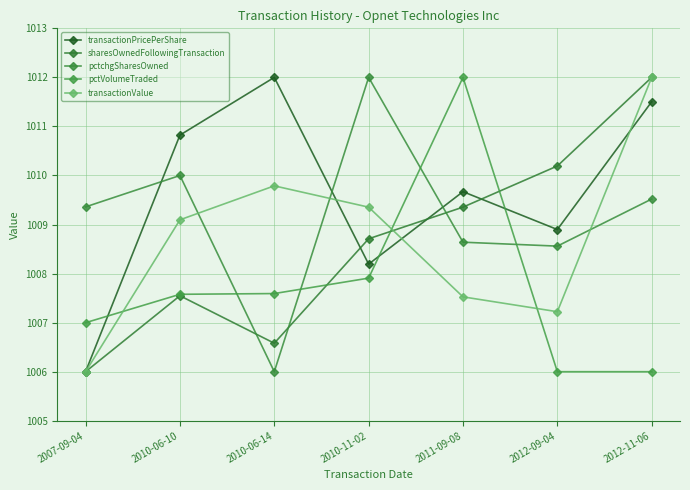

Reading left to right, extract all data points from this chart.

transactionPricePerShare: 2007-09-04=1006.0	2010-06-10=1010.8	2010-06-14=1012.0	2010-11-02=1008.2	2011-09-08=1009.7	2012-09-04=1008.9	2012-11-06=1011.5
sharesOwnedFollowingTransaction: 2007-09-04=1006.0	2010-06-10=1007.5	2010-06-14=1006.6	2010-11-02=1008.7	2011-09-08=1009.4	2012-09-04=1010.2	2012-11-06=1012.0
pctchgSharesOwned: 2007-09-04=1009.4	2010-06-10=1010.0	2010-06-14=1006.0	2010-11-02=1012.0	2011-09-08=1008.6	2012-09-04=1008.6	2012-11-06=1009.5
pctVolumeTraded: 2007-09-04=1007.0	2010-06-10=1007.6	2010-06-14=1007.6	2010-11-02=1007.9	2011-09-08=1012.0	2012-09-04=1006.0	2012-11-06=1006.0
transactionValue: 2007-09-04=1006.0	2010-06-10=1009.1	2010-06-14=1009.8	2010-11-02=1009.4	2011-09-08=1007.5	2012-09-04=1007.2	2012-11-06=1012.0